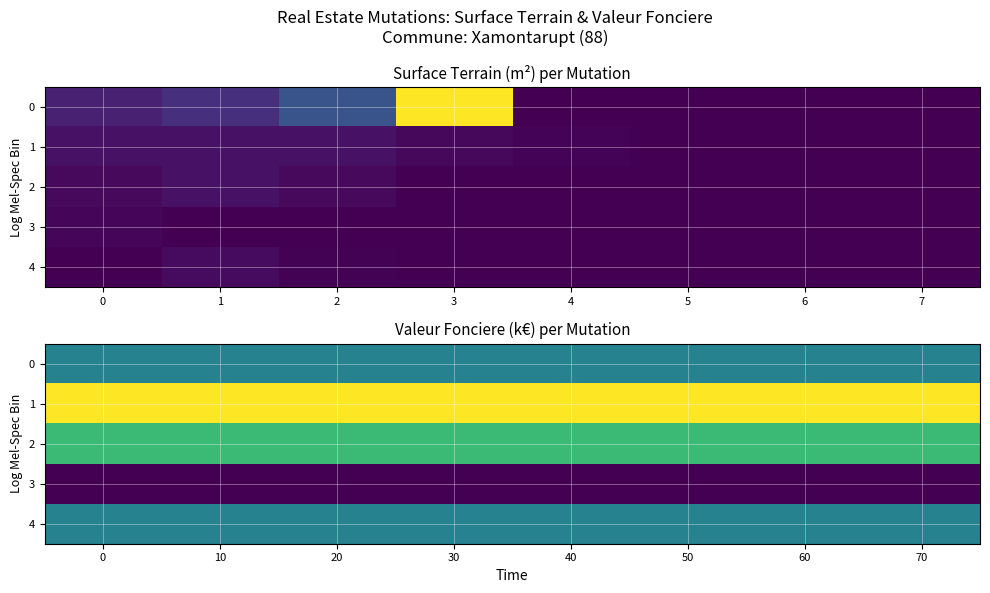

What is the average value of the 1 series?

175